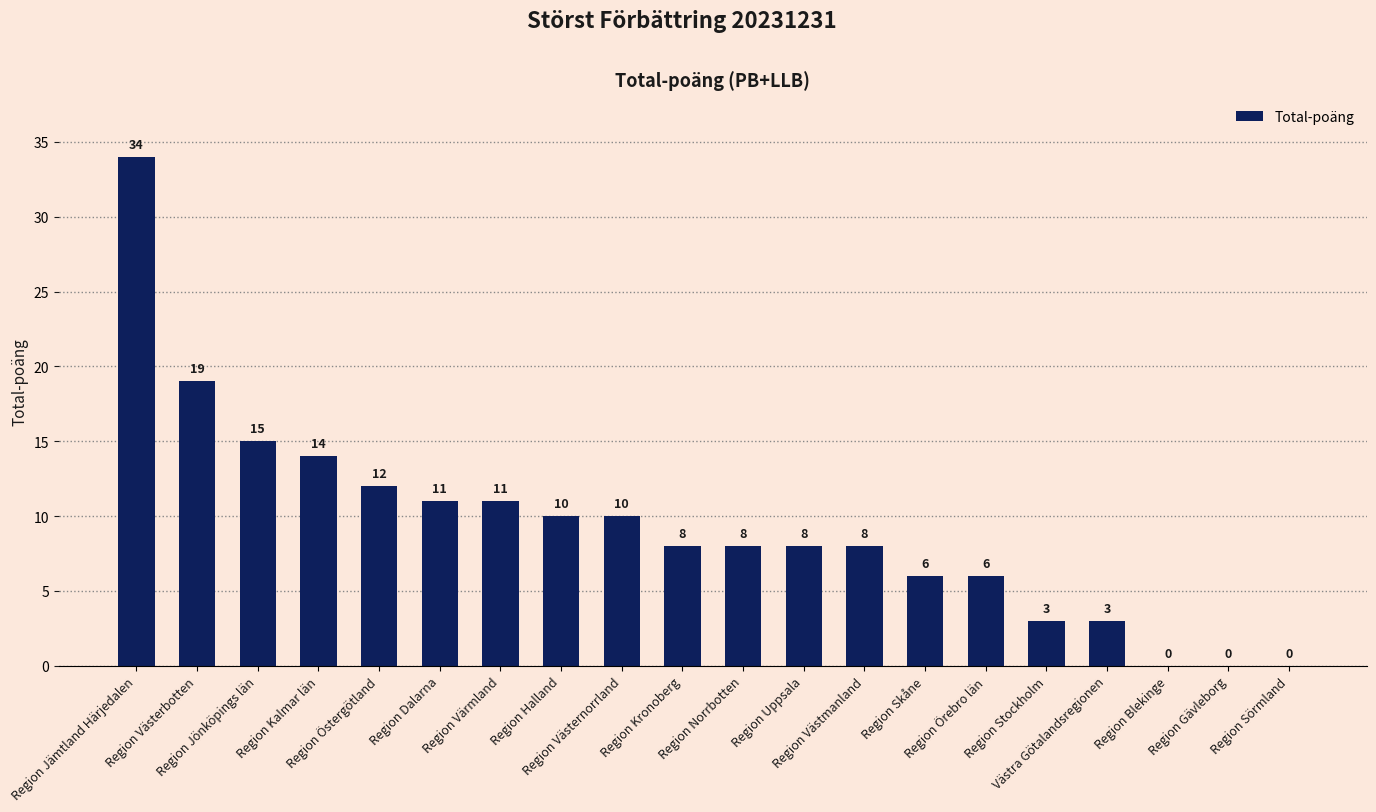

What is the greatest value displayed?

34